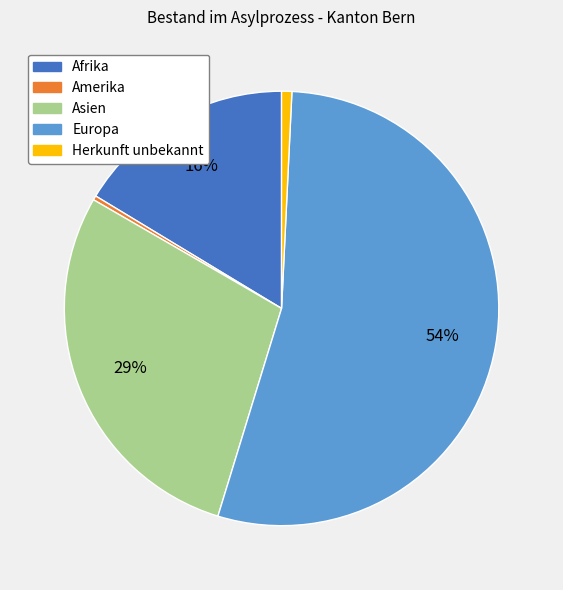

To the nearest percent, what is the average slice percentage?

20%